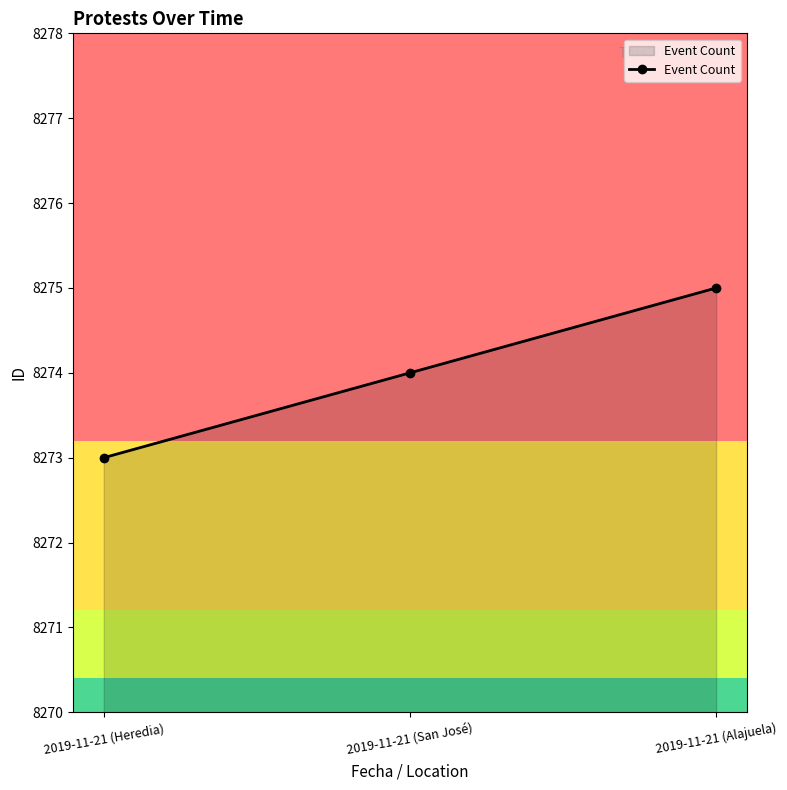

What is the change in value from 2019-11-21 (San José) to 2019-11-21 (Alajuela)?

+1